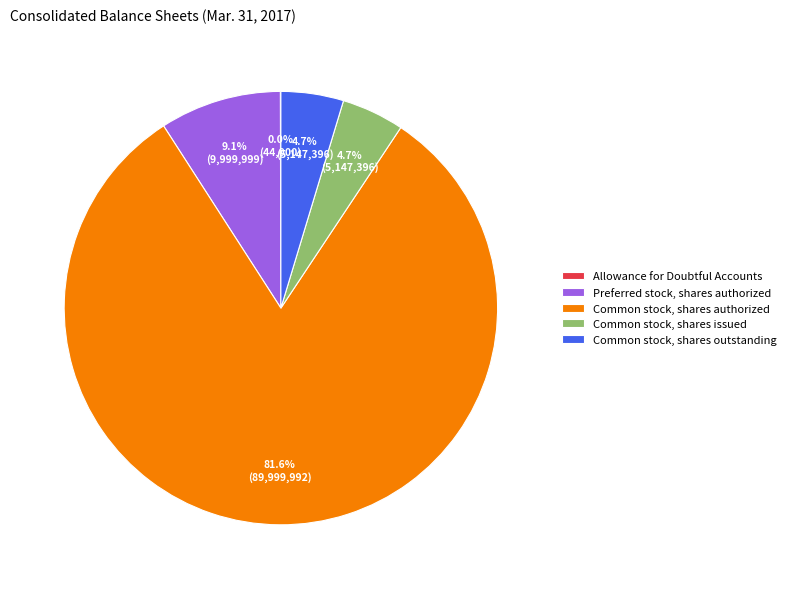

What is the majority slice?

Common stock, shares authorized